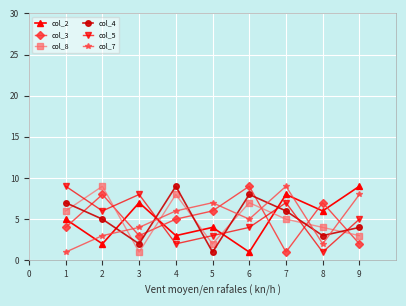

Where do col_4 and col_8 first cross each other?

1 and 2